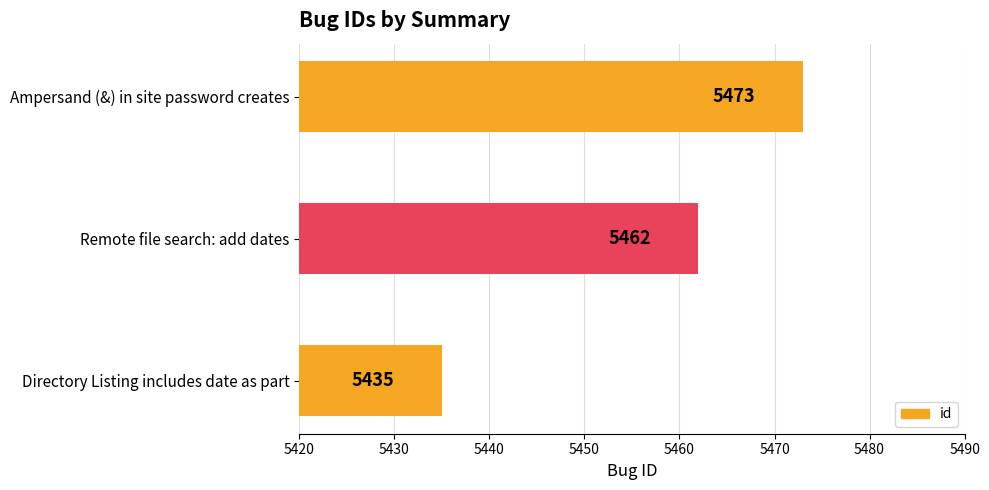

Rank the categories by value from highest to lowest.

Ampersand (&) in site password creates, Remote file search: add dates, Directory Listing includes date as part